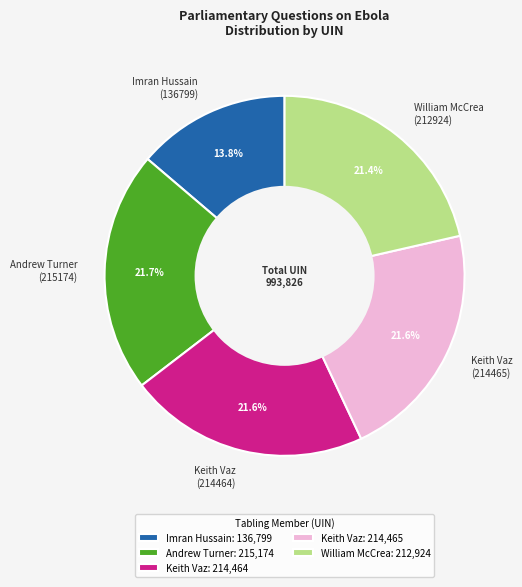

What is the total percentage of William McCrea (212924) and Andrew Turner (215174)?

43.1%